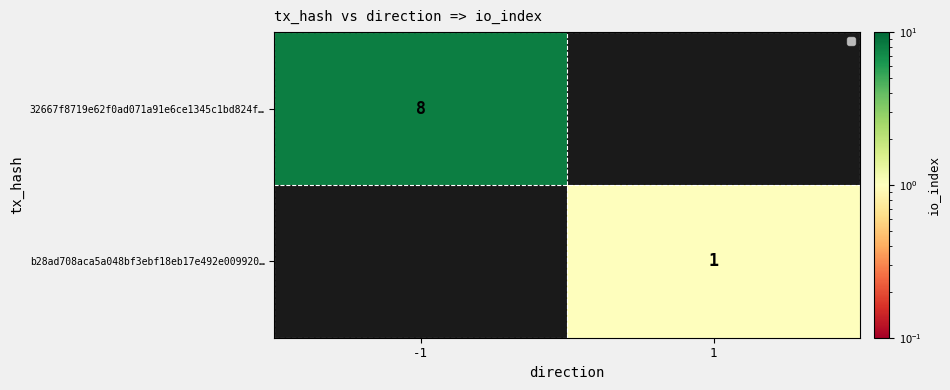

What is the greatest value displayed?

8.0